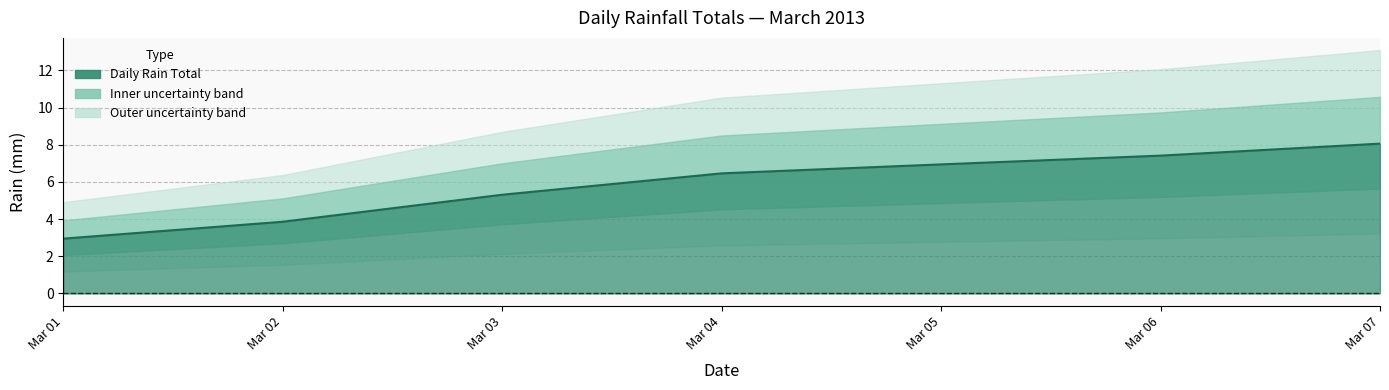

What is the change in value from Mar 04 to Mar 07?

+1.6